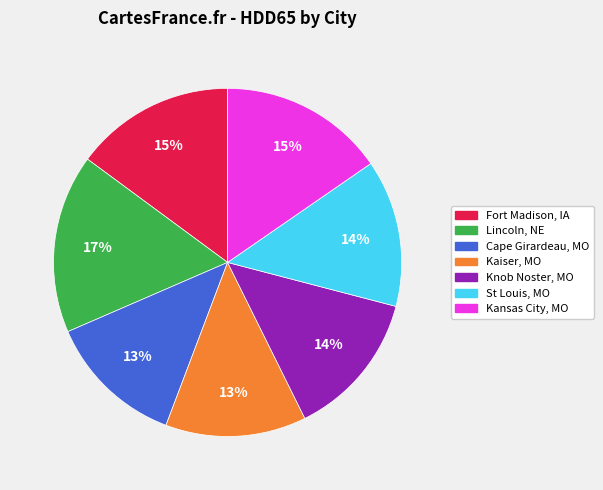

To the nearest percent, what is the combined percentage of Fort Madison, IA and Lincoln, NE?

32%